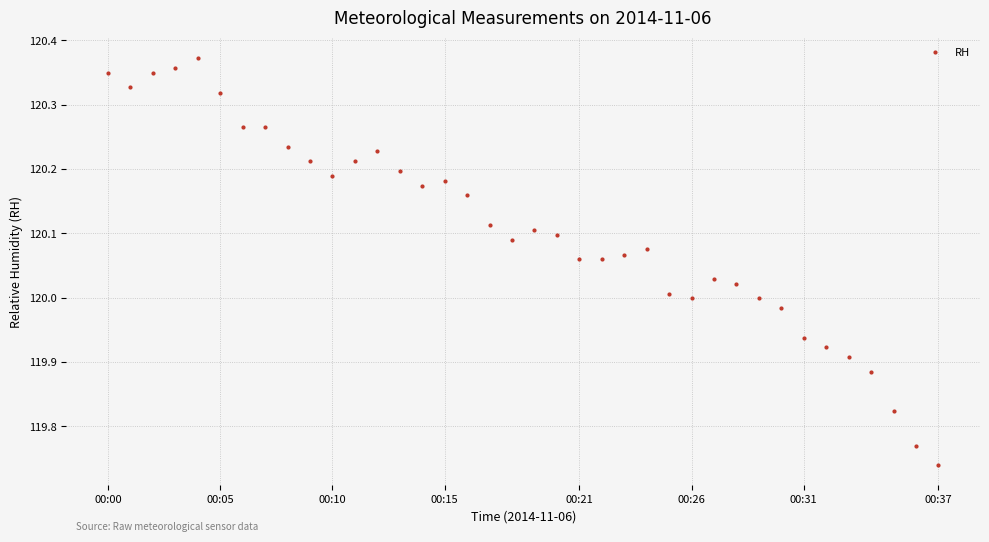

What is the sum of all values?

4564.1